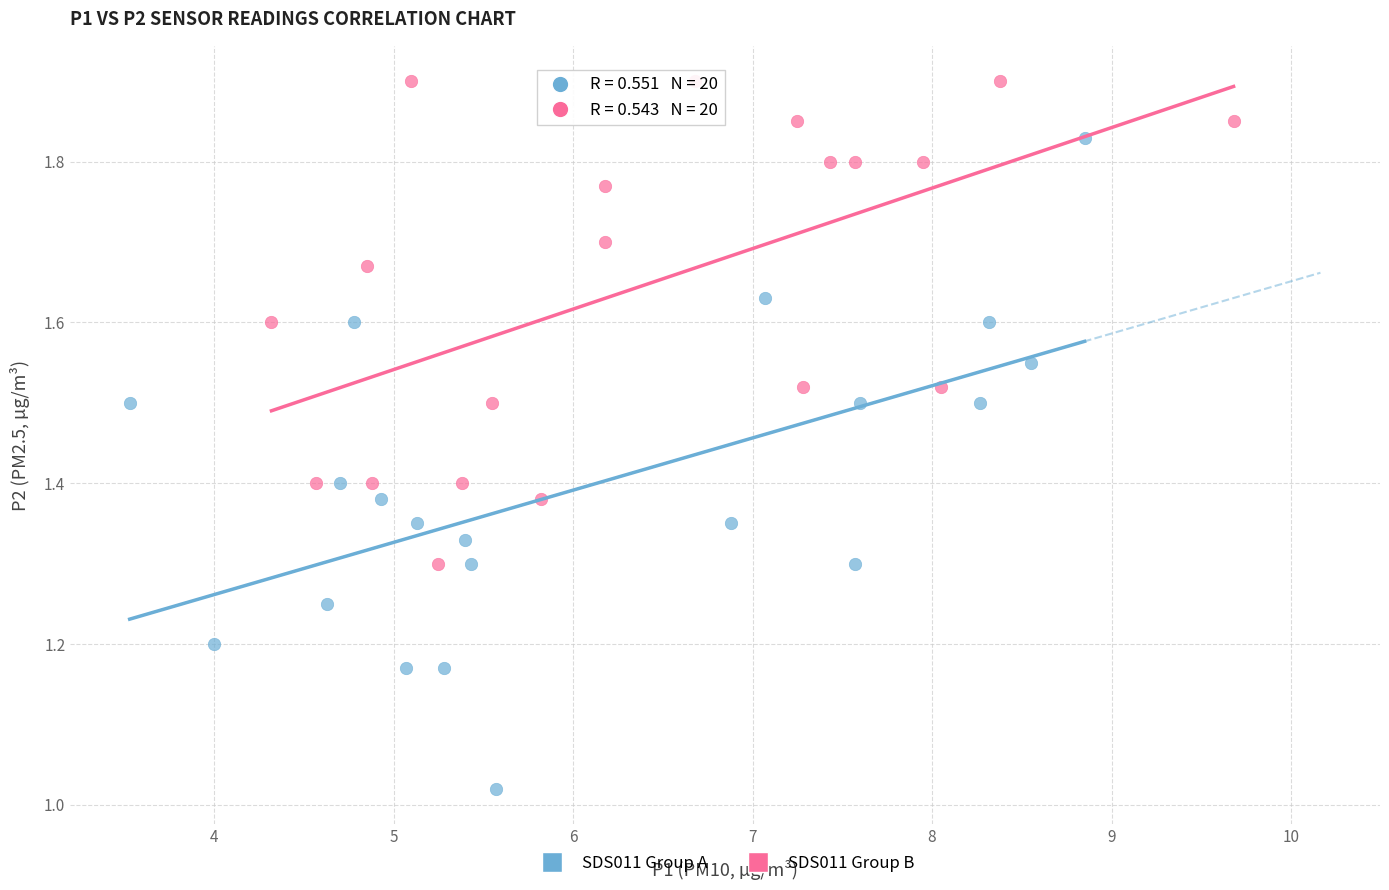

Which series contains the lowest Y value?

SDS011 Group A